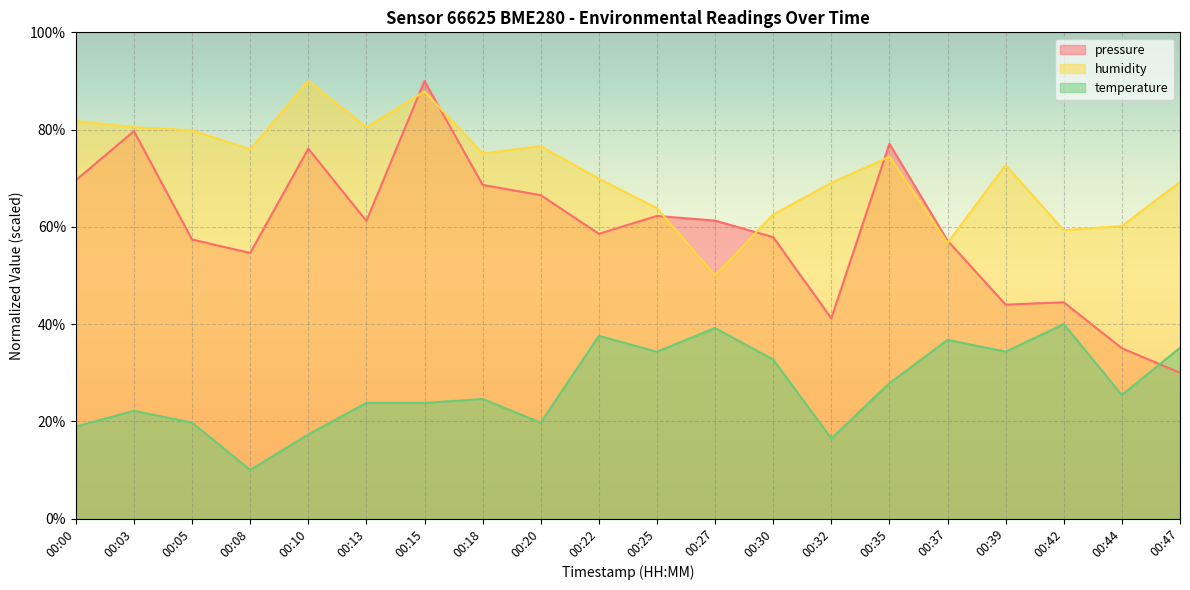

Which category has the highest value across all series?

00:15